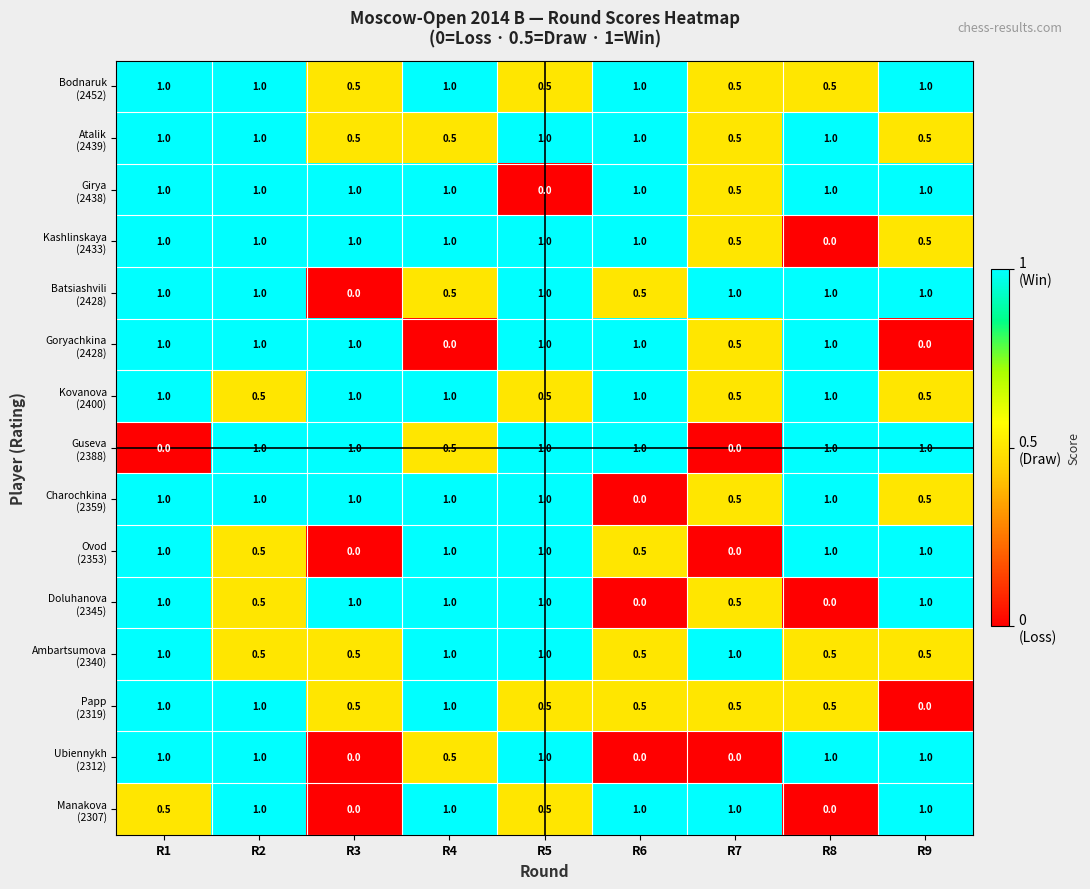

What is the difference between the highest and lowest values at R3?

1.0